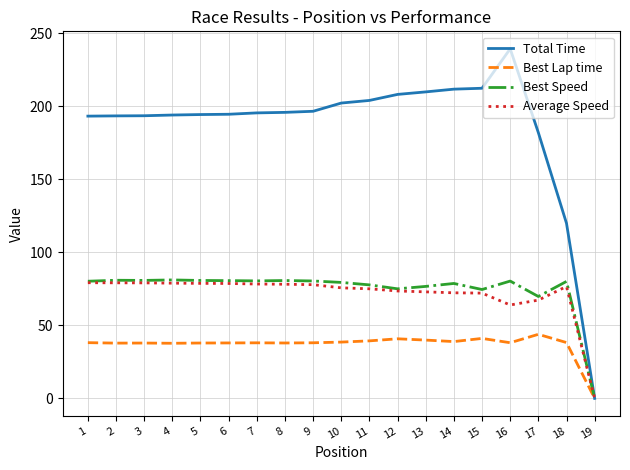

Which series changed the most between 1 and 16?

Total Time